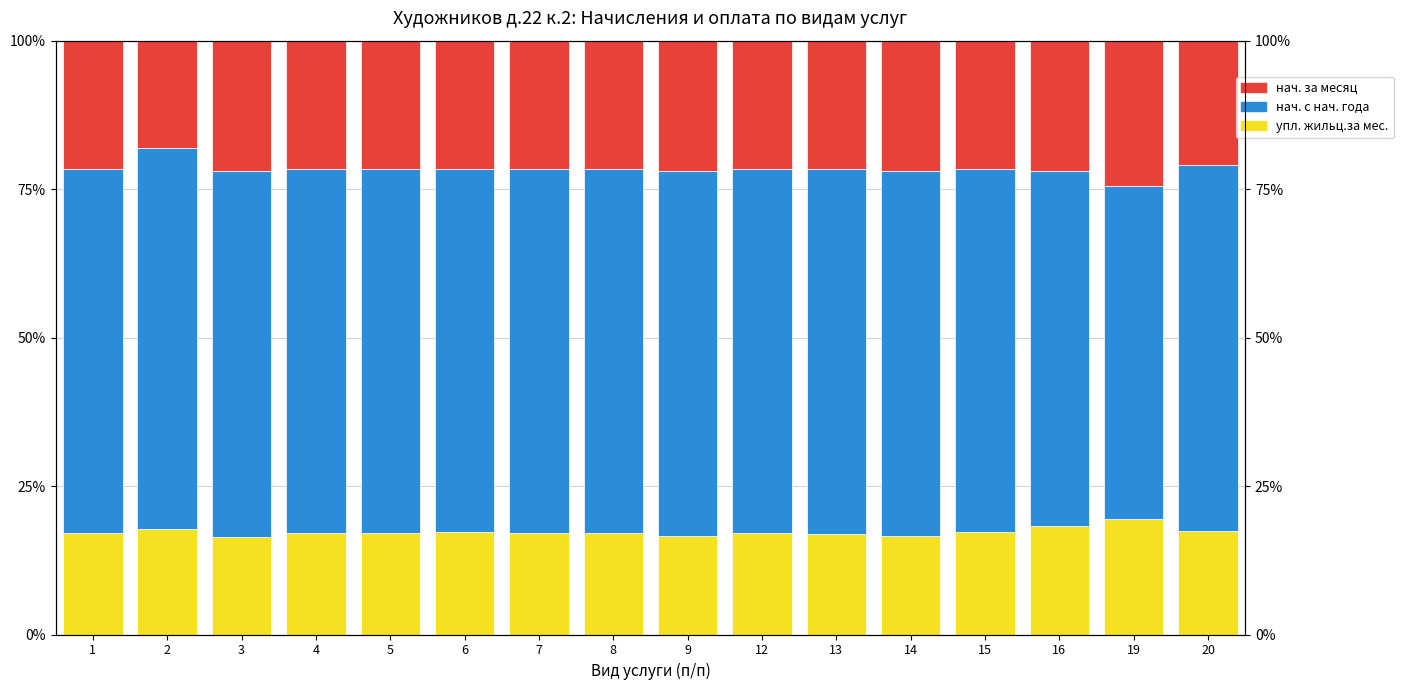

Reading right to left, what are all the values shown in this chart?

упл. жильц.за мес.: 17.4	19.5	18.2	17.2	16.6	16.9	17.1	16.5	17.1	17.1	17.2	17.1	17.2	16.4	17.7	17.1
нач. с нач. года: 61.7	56.0	59.9	61.2	61.4	61.5	61.3	61.4	61.2	61.3	61.2	61.3	61.3	61.7	64.2	61.3
нач. за месяц: 21.0	24.5	21.9	21.6	22.0	21.7	21.6	22.0	21.7	21.6	21.6	21.6	21.6	21.9	18.1	21.6